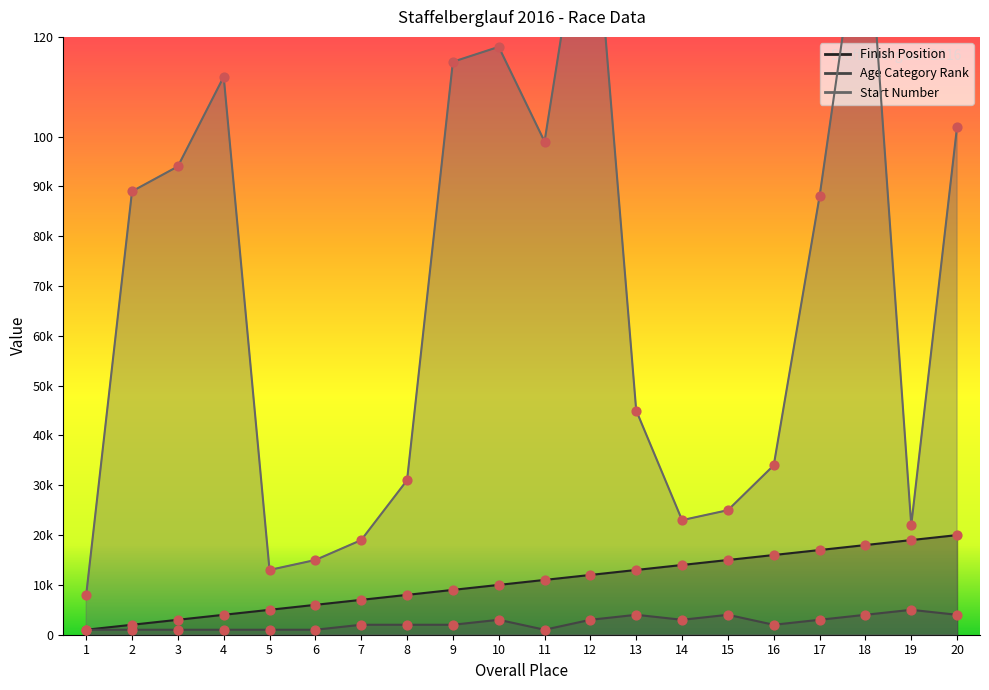

What are all the series names shown in the legend?

Finish Position, Age Category Rank, Start Number